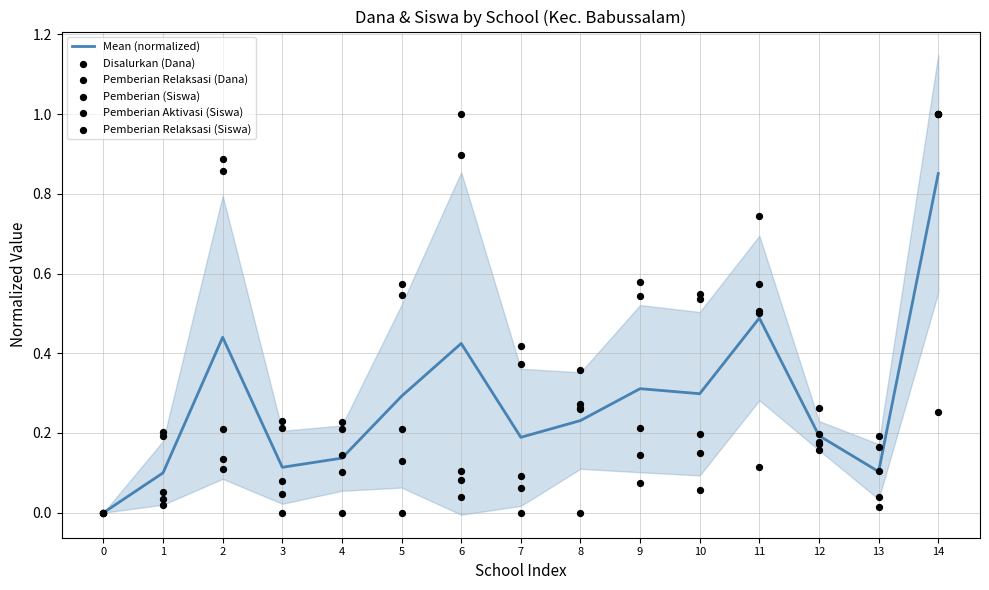

Is the value of Pemberian Relaksasi (Siswa) at 7 greater than the value of Disalurkan (Dana) at 9?

No